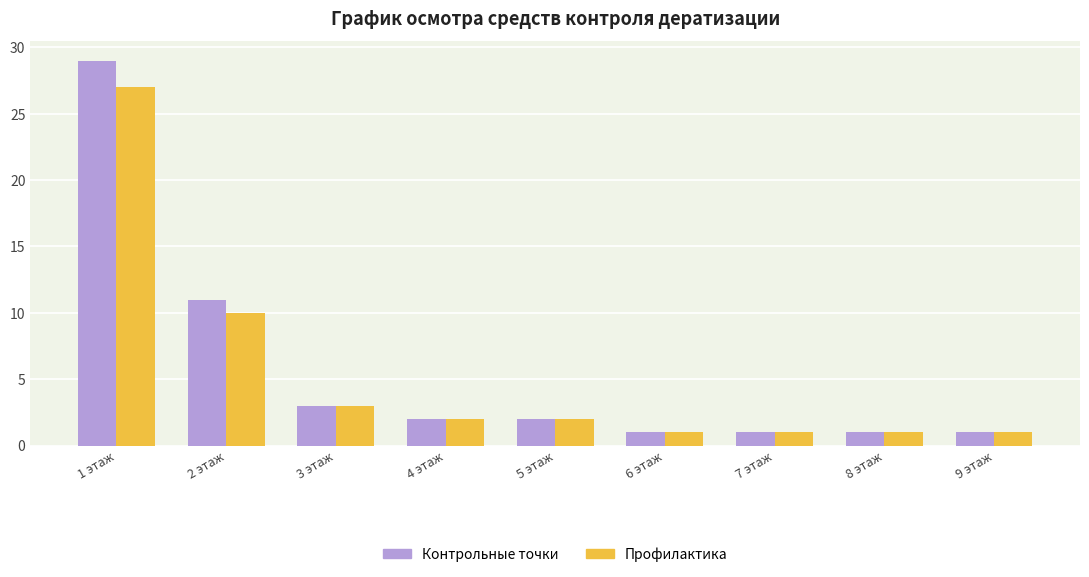

Reading left to right, transcribe all the data shown in this chart.

Контрольные точки: 29	11	3	2	2	1	1	1	1
Профилактика: 27	10	3	2	2	1	1	1	1